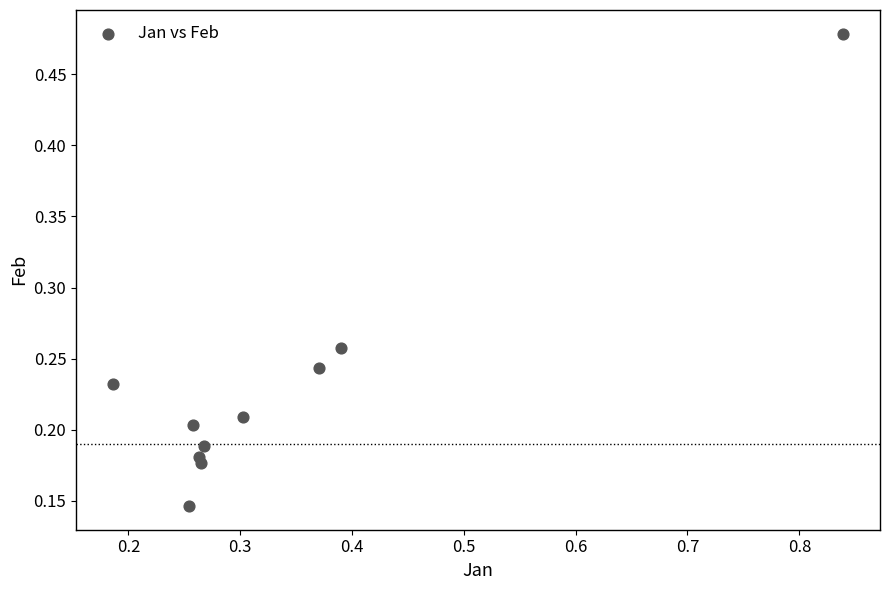

What is the range of X values (max minus min)?

0.7